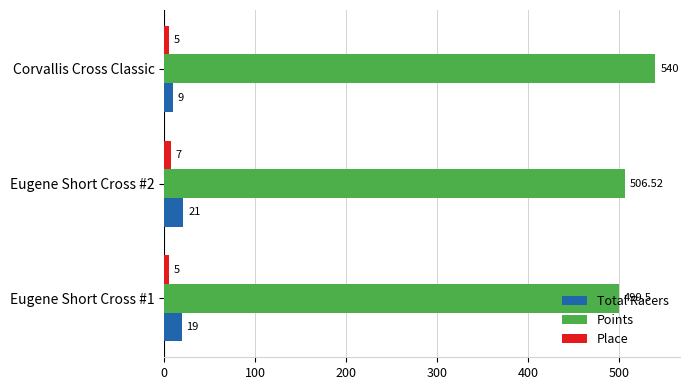

At which category is the sum across all series the highest?

Corvallis Cross Classic